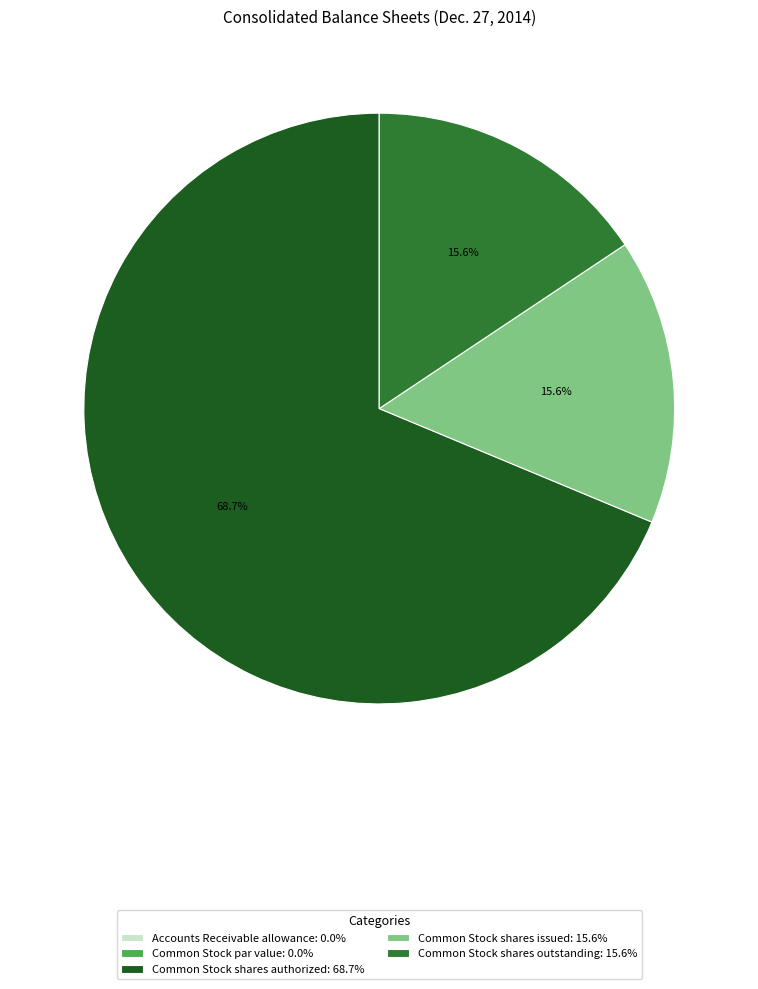

Does Common Stock shares outstanding: 15.6% represent more than half of the total?

No